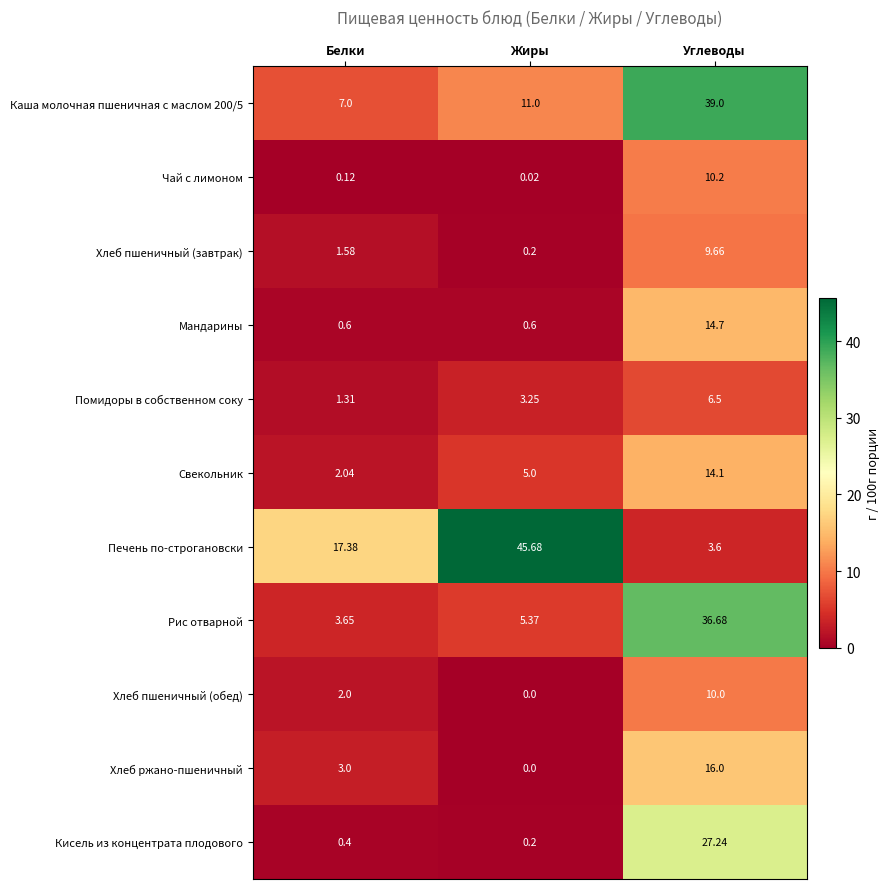

Rank the categories by Каша молочная пшеничная с маслом 200/5 value from highest to lowest.

Углеводы, Жиры, Белки